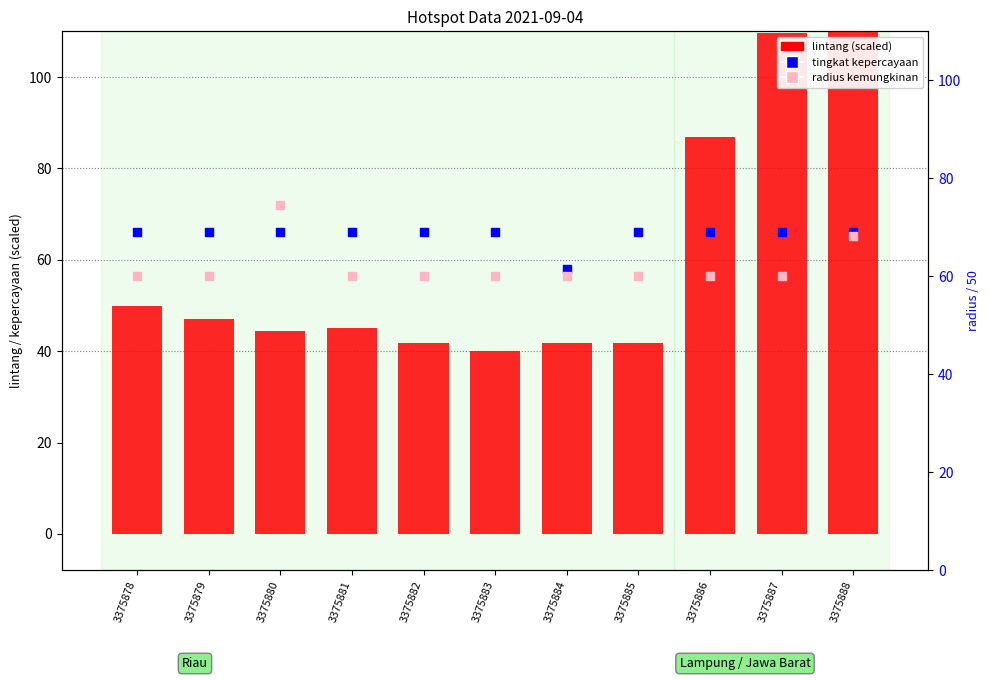

Which series contains the lowest Y value?

lintang